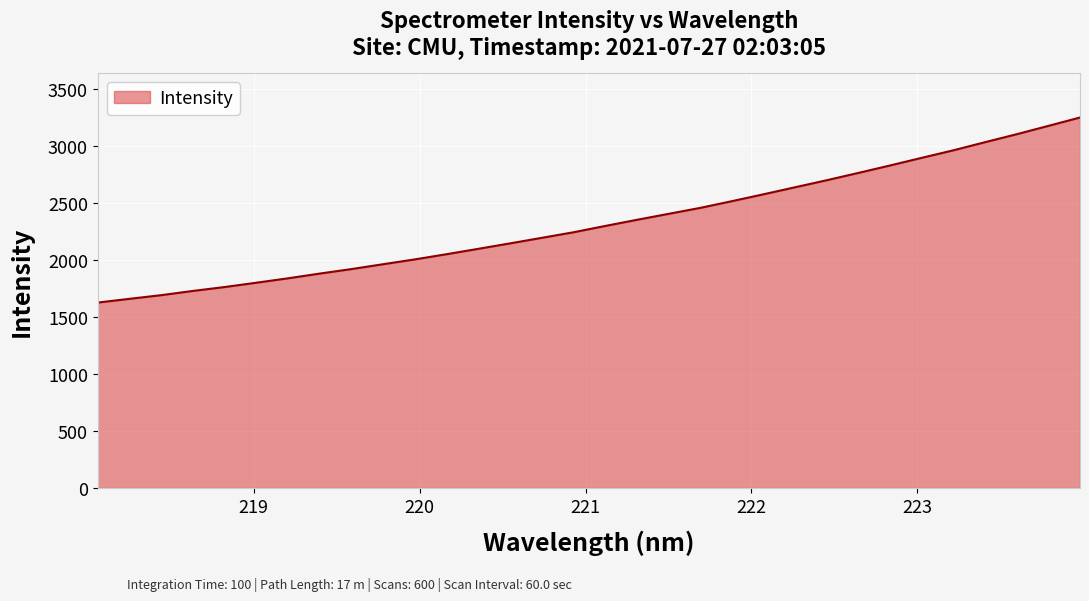

What is the greatest value displayed?

3250.8